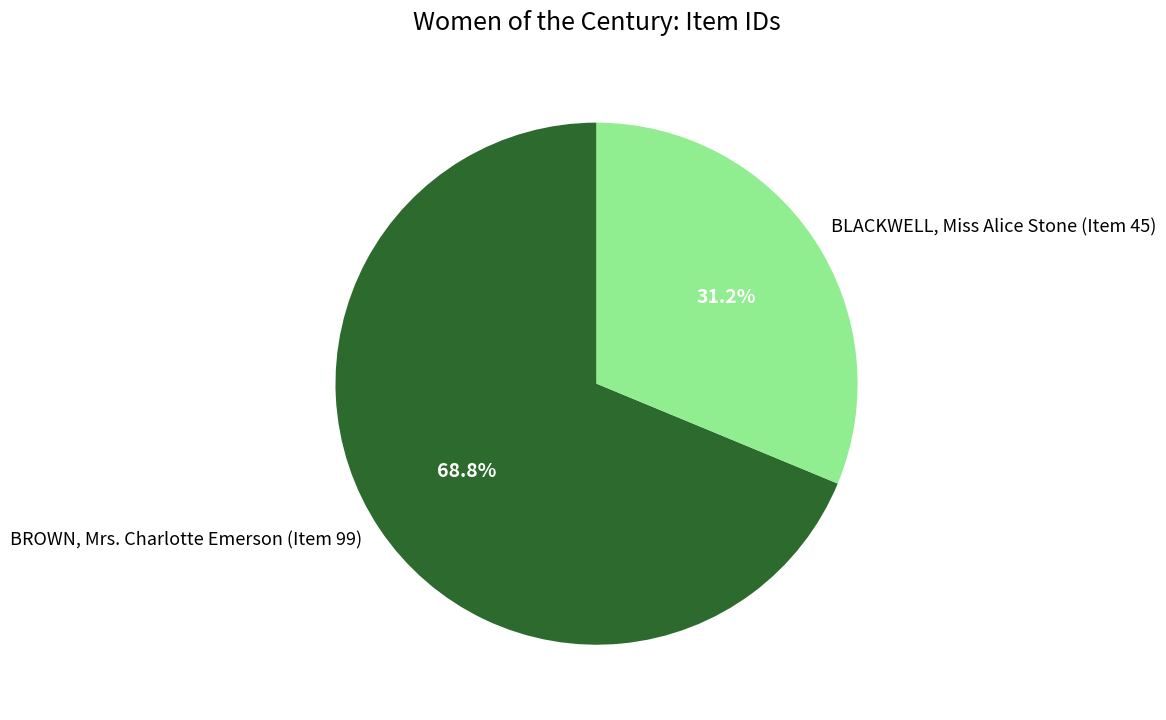

How many slices are in this pie chart?

2